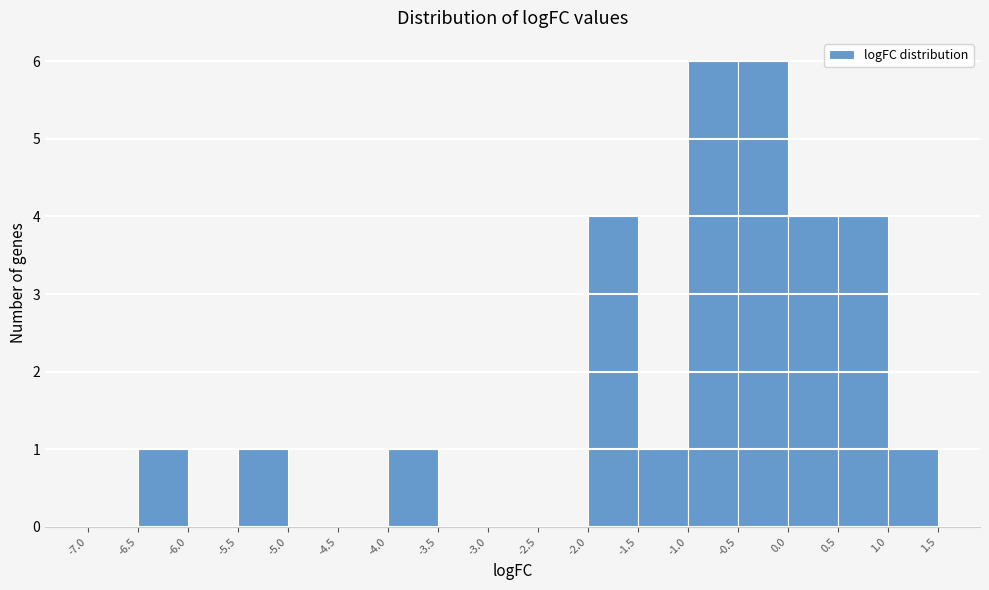

Reading left to right, transcribe this chart: for each bar, give the range it covers on the x-axis and its height. The values are not printed on the chart, so give them approximately, as read against the axis.

-7.0 to -6.5: 0
-6.5 to -6.0: 1
-6.0 to -5.5: 0
-5.5 to -5.0: 1
-5.0 to -4.5: 0
-4.5 to -4.0: 0
-4.0 to -3.5: 1
-3.5 to -3.0: 0
-3.0 to -2.5: 0
-2.5 to -2.0: 0
-2.0 to -1.5: 4
-1.5 to -1.0: 1
-1.0 to -0.5: 6
-0.5 to 0.0: 6
0.0 to 0.5: 4
0.5 to 1.0: 4
1.0 to 1.5: 1